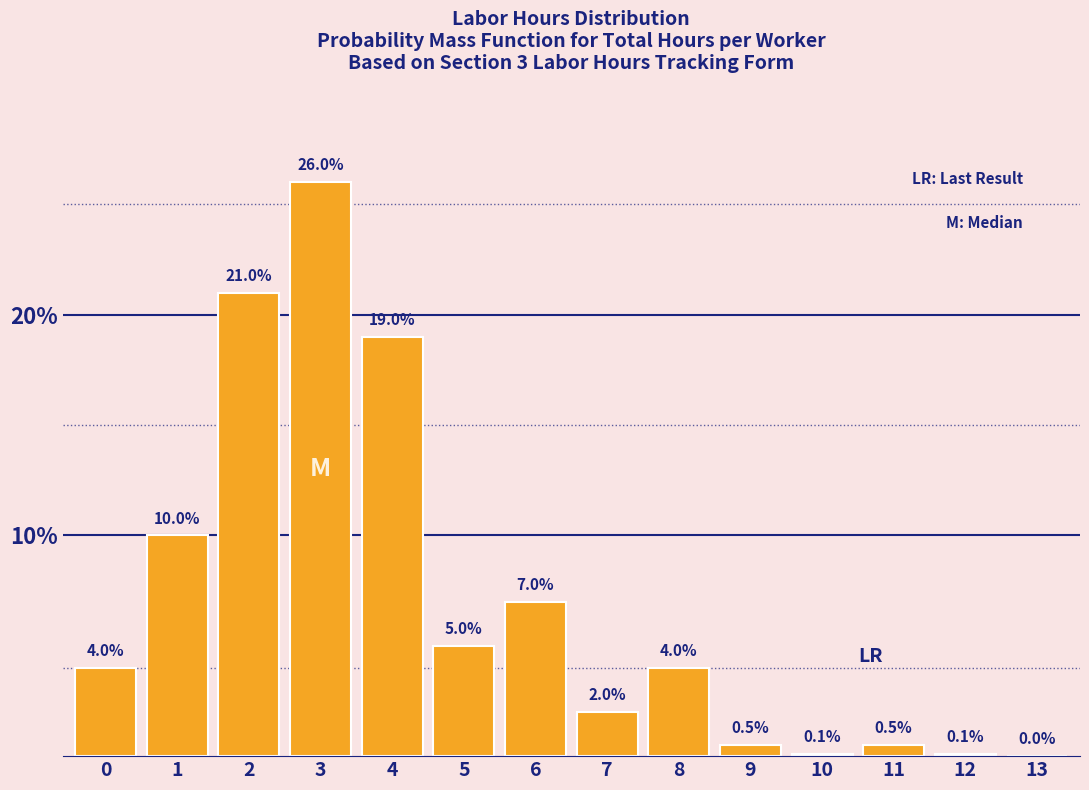

Reading left to right, transcribe all the data shown in this chart.

0=4.0	1=10.0	2=21.0	3=26.0	4=19.0	5=5.0	6=7.0	7=2.0	8=4.0	9=0.5	10=0.1	11=0.5	12=0.1	13=0.0